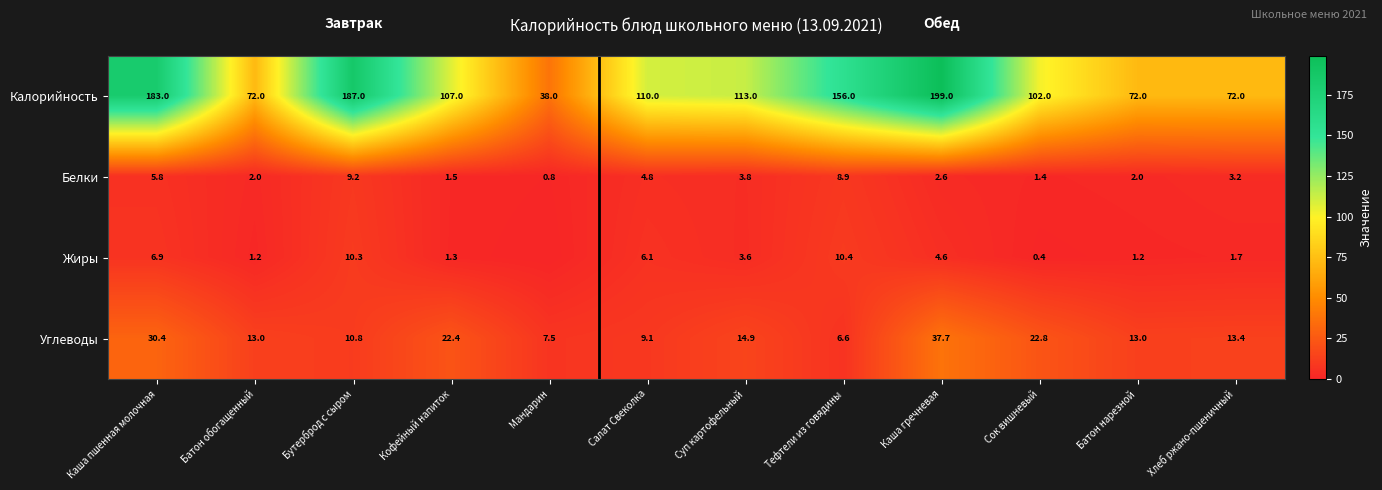

At Батон нарезной, list the series in order from largest to smallest.

Калорийность, Углеводы, Белки, Жиры